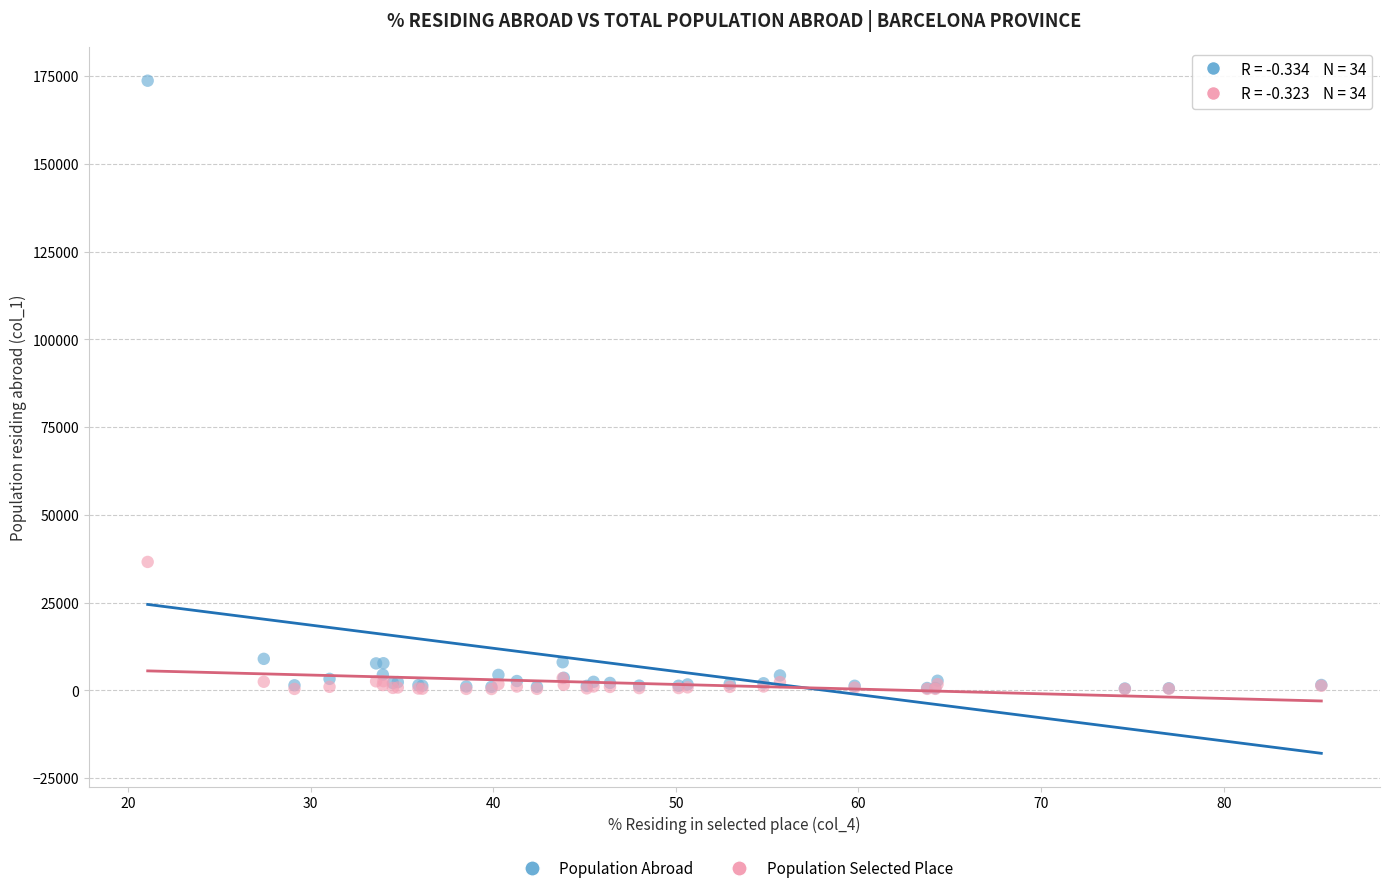

Across all series, what Y value is closest to 87044?

36604